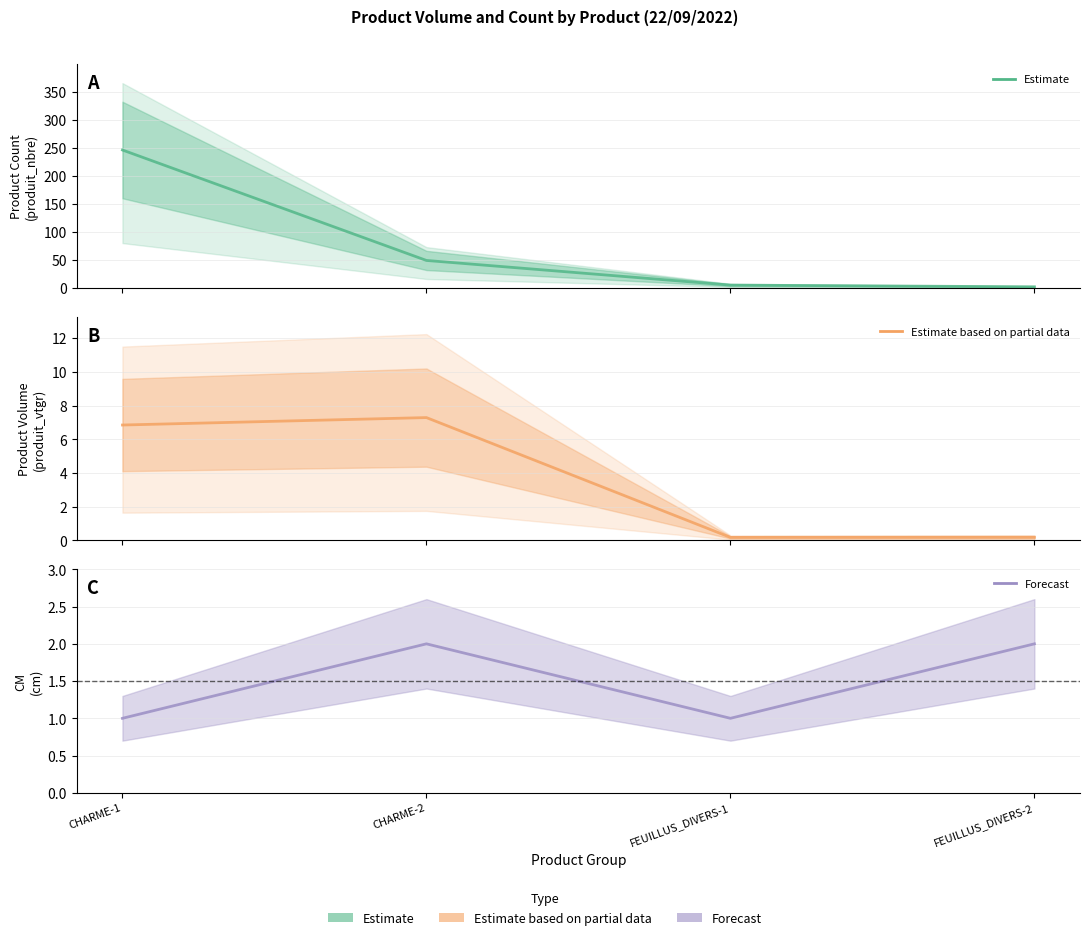

What is the approximate value of cm (Forecast) at CHARME-1?

1.0